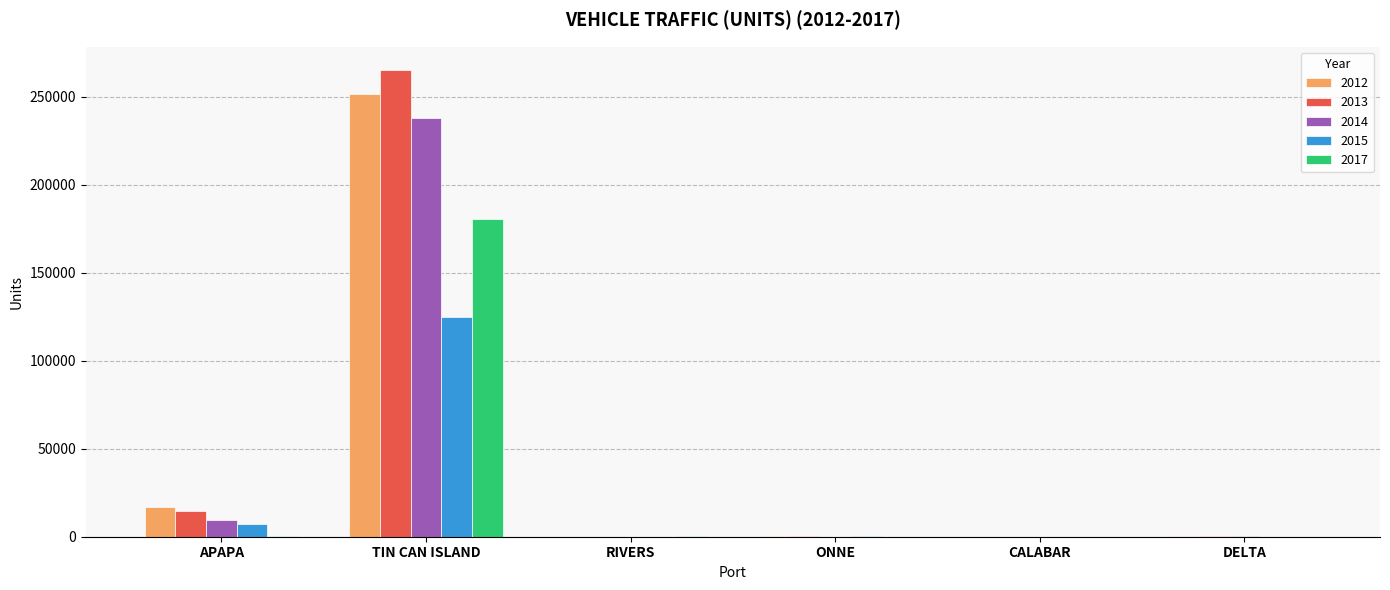

True or false: 2012 has a value of 0 at RIVERS.

True